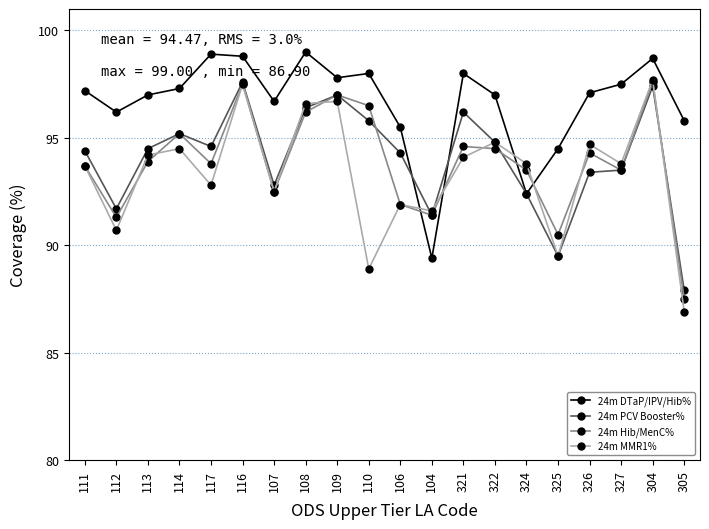

Where is the first local minimum for 24m MMR1%?

112